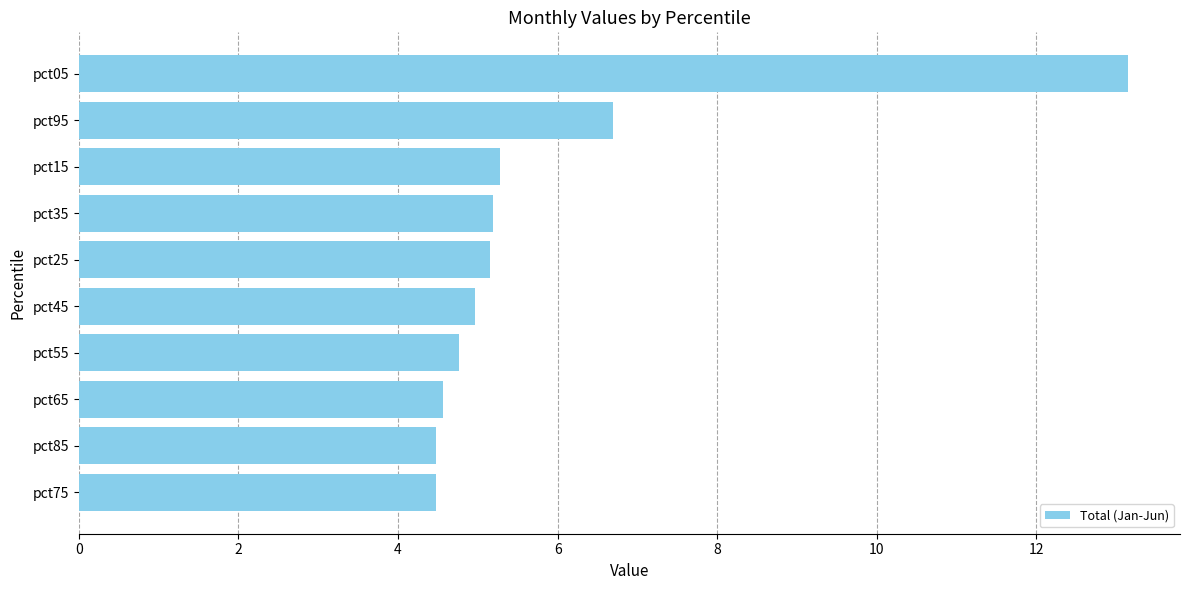

Reading bottom to top, extract all data points from this chart.

pct75=4.5	pct85=4.5	pct65=4.6	pct55=4.8	pct45=5.0	pct25=5.2	pct35=5.2	pct15=5.3	pct95=6.7	pct05=13.1